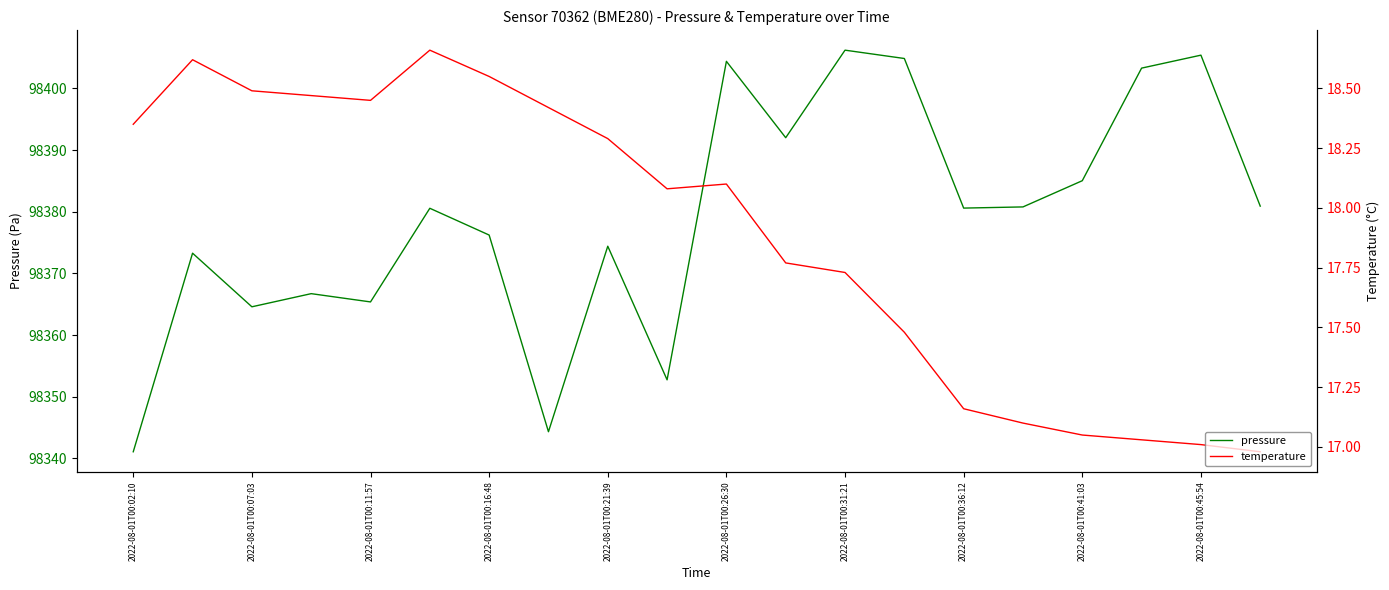

Rank the series by their maximum value, from lowest to highest.

temperature, pressure